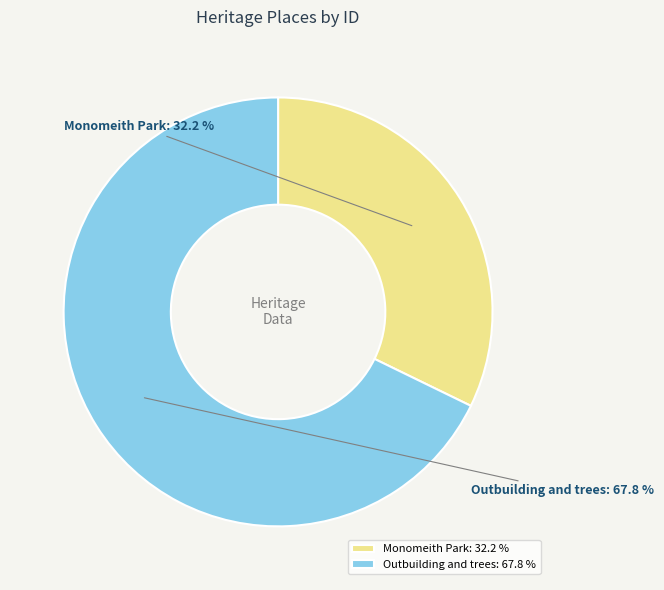

What is the total percentage of Outbuilding and trees and Monomeith Park?

100.0%